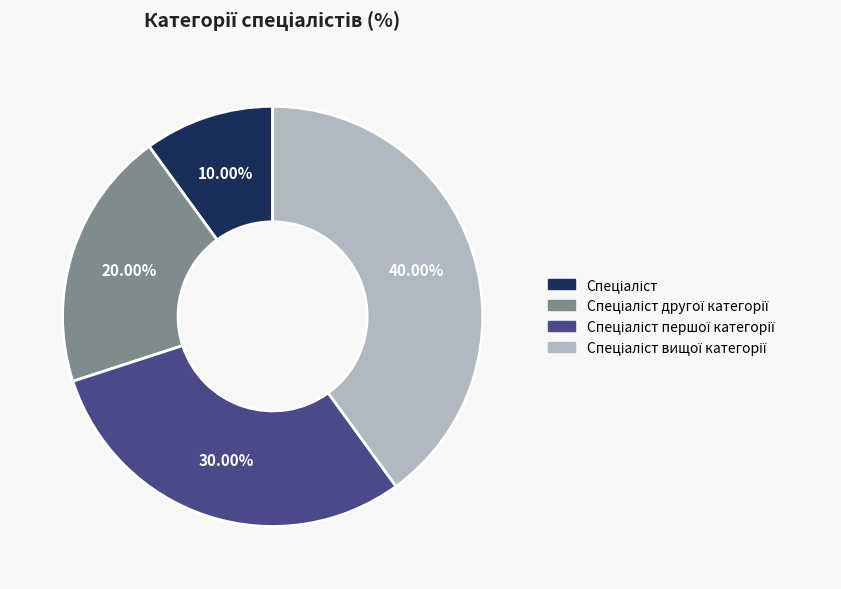

Does any single category account for the majority?

No